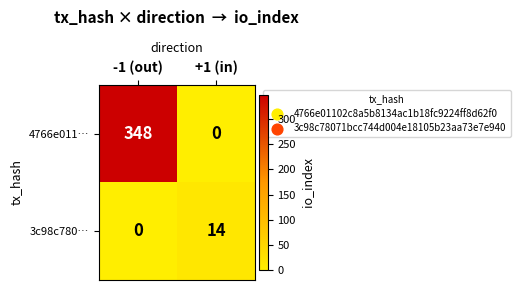

At how many categories does at least one series exceed 342?

1